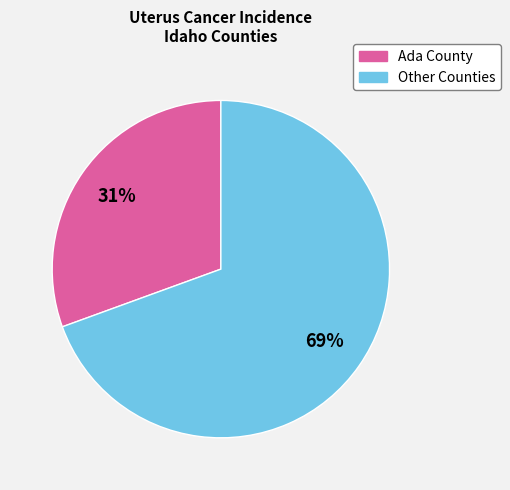

Does any single category account for the majority?

Yes